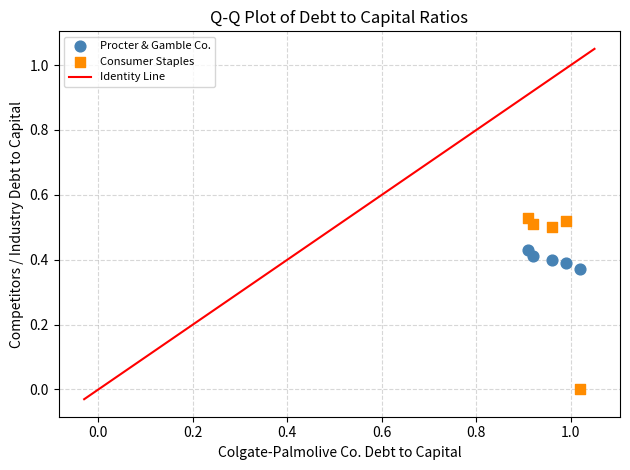

Which series has the largest Y range (max minus min)?

Consumer Staples